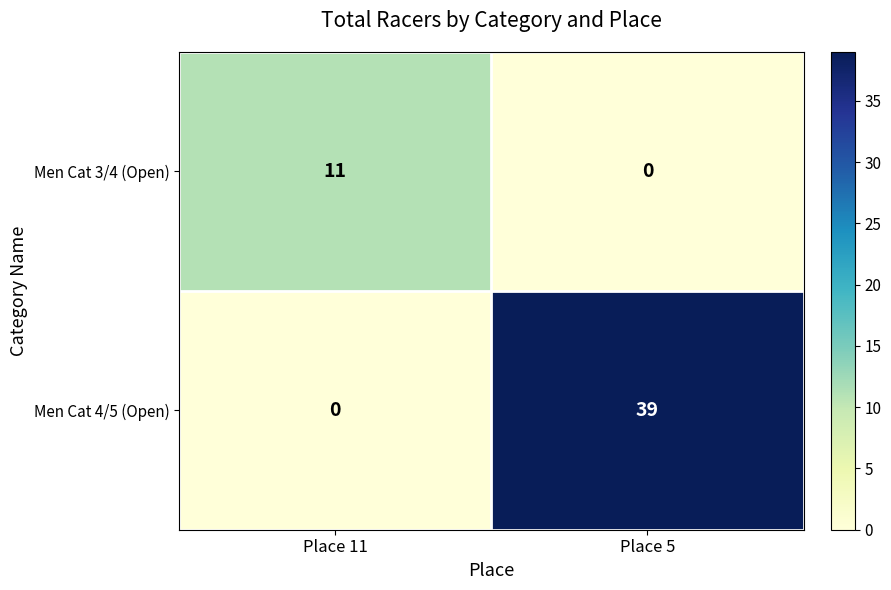

At which label does Men Cat 4/5 (Open) reach its peak?

Place 5